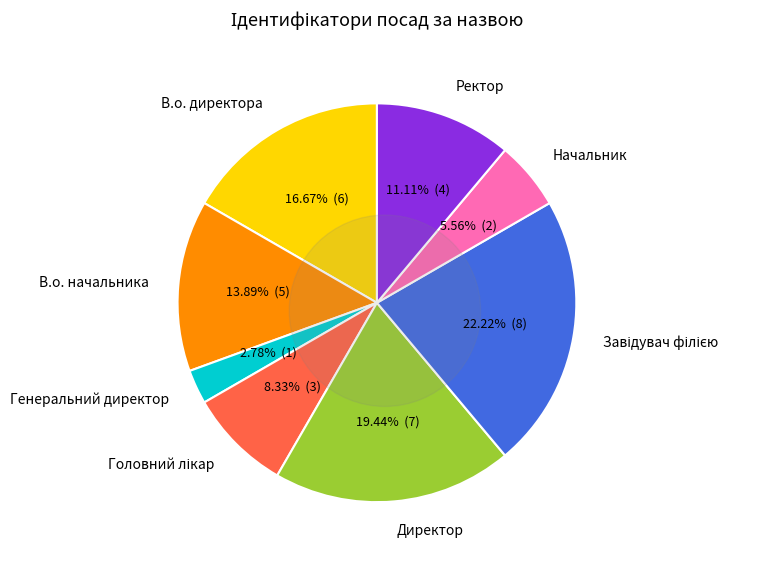

How many segments does this pie chart have?

8